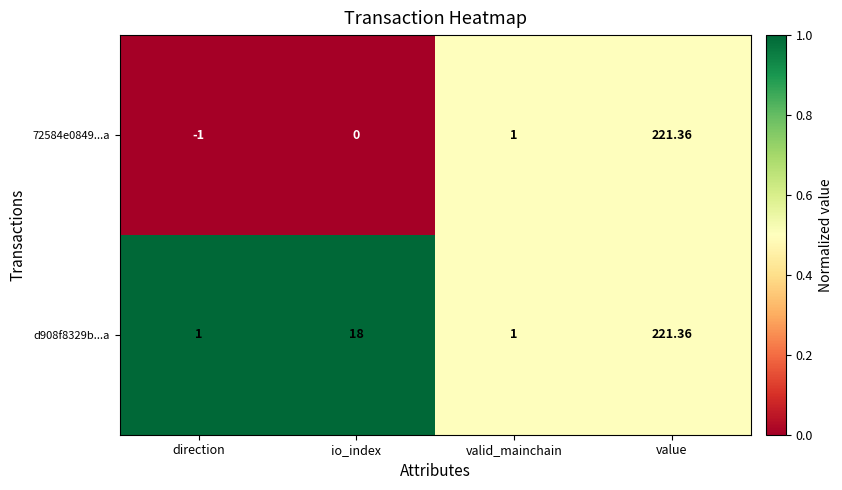

At which category is the sum across all series the highest?

value